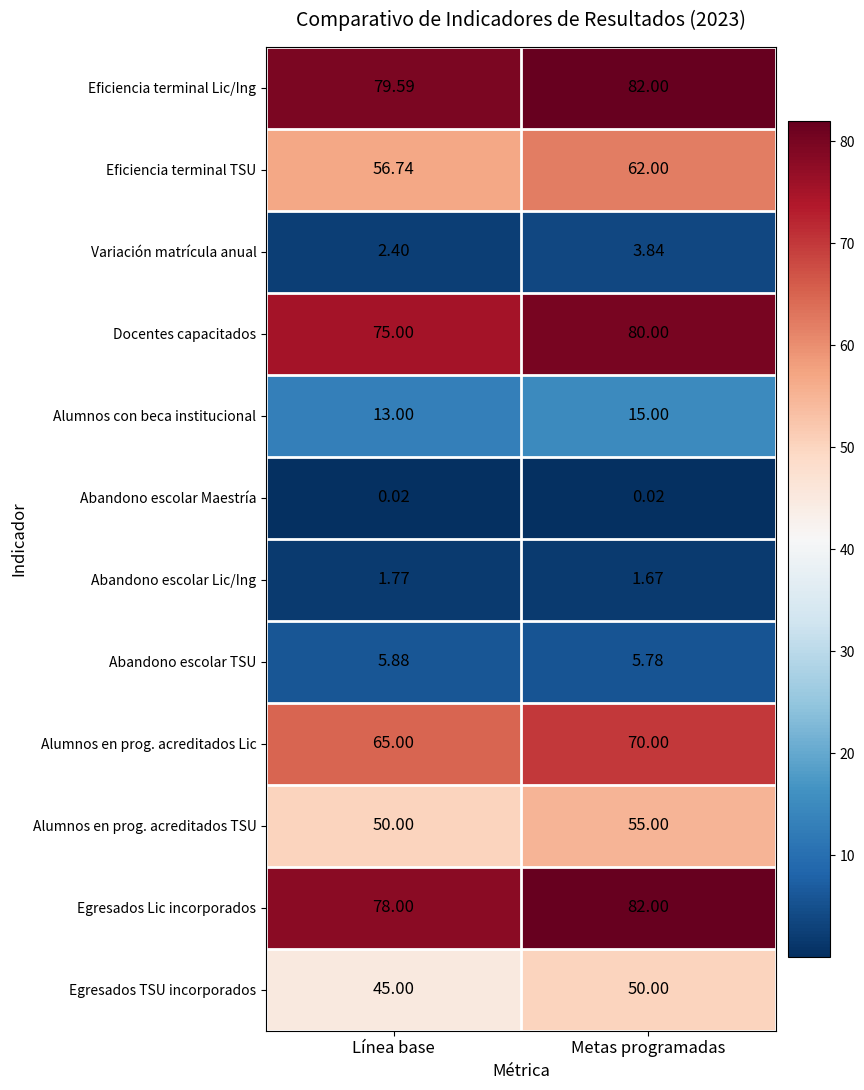

At which category is the sum across all series the highest?

Metas programadas